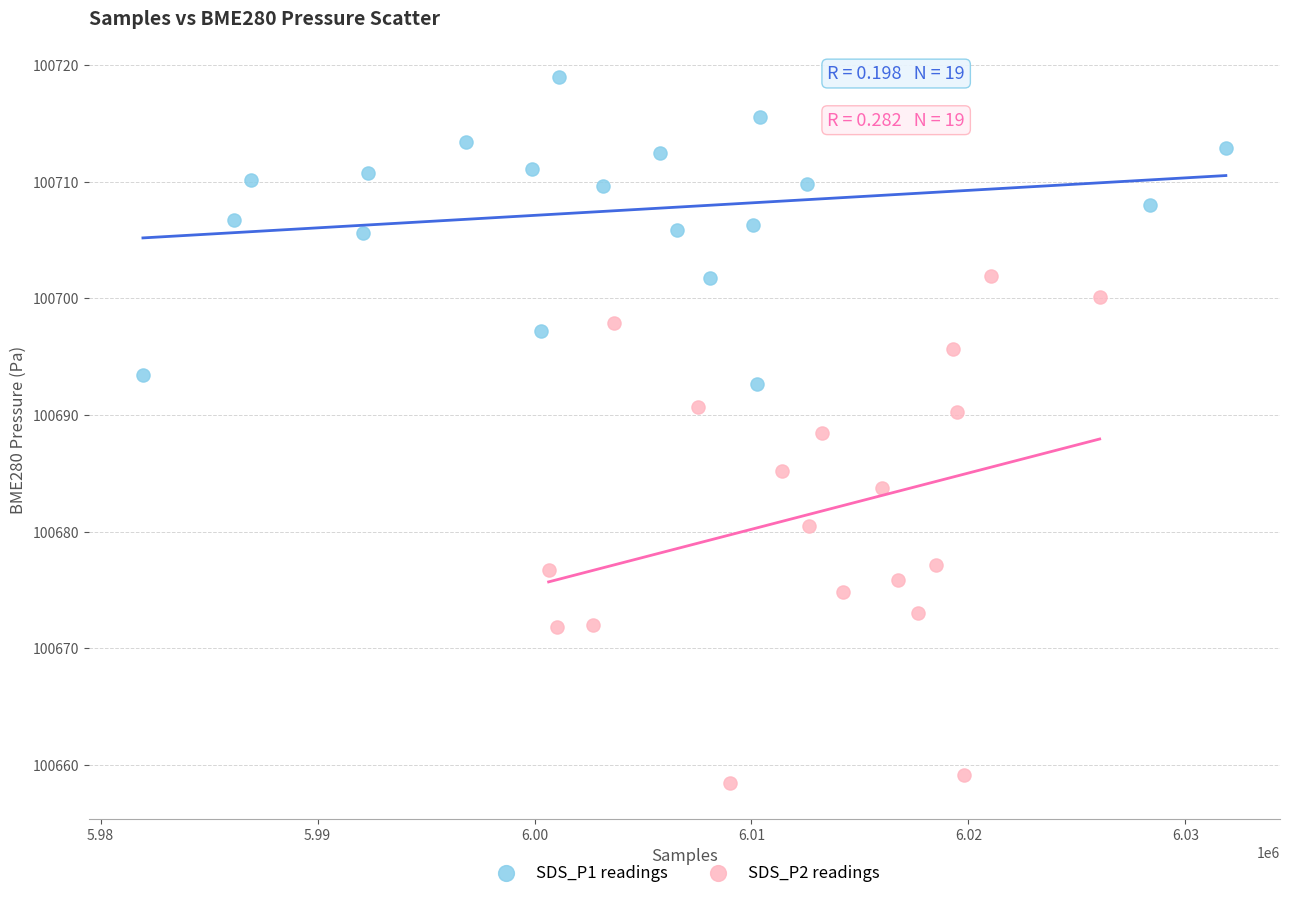

Which series has the widest spread of Y values?

SDS_P2 readings